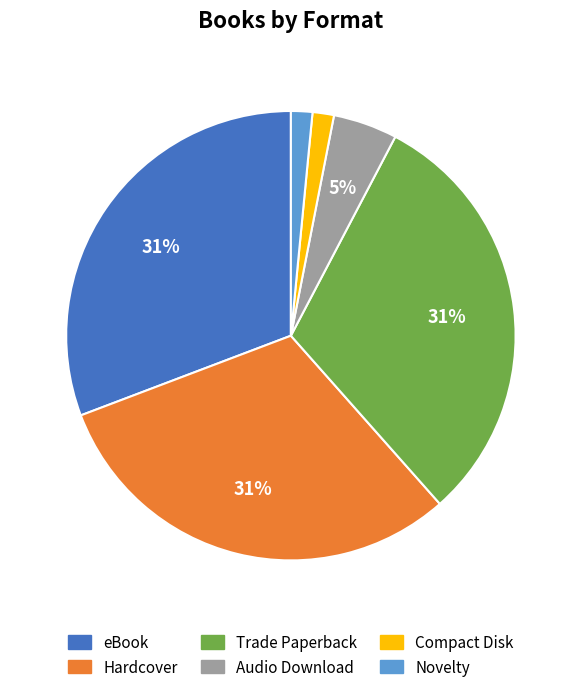

Approximately how many times larger is the value at Compact Disk compared to Novelty?

1.0